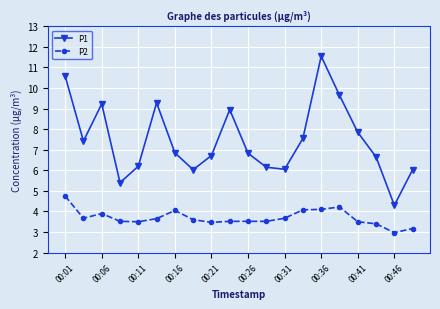

What is the value of the P2 point at the 12th from the left?

3.5